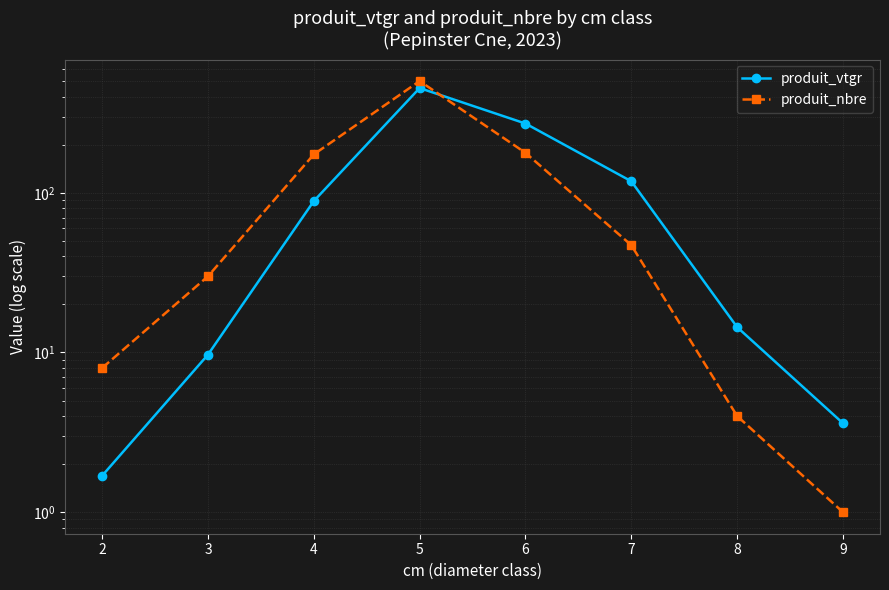

What is the spread (max minus min) of values at 3?

20.3